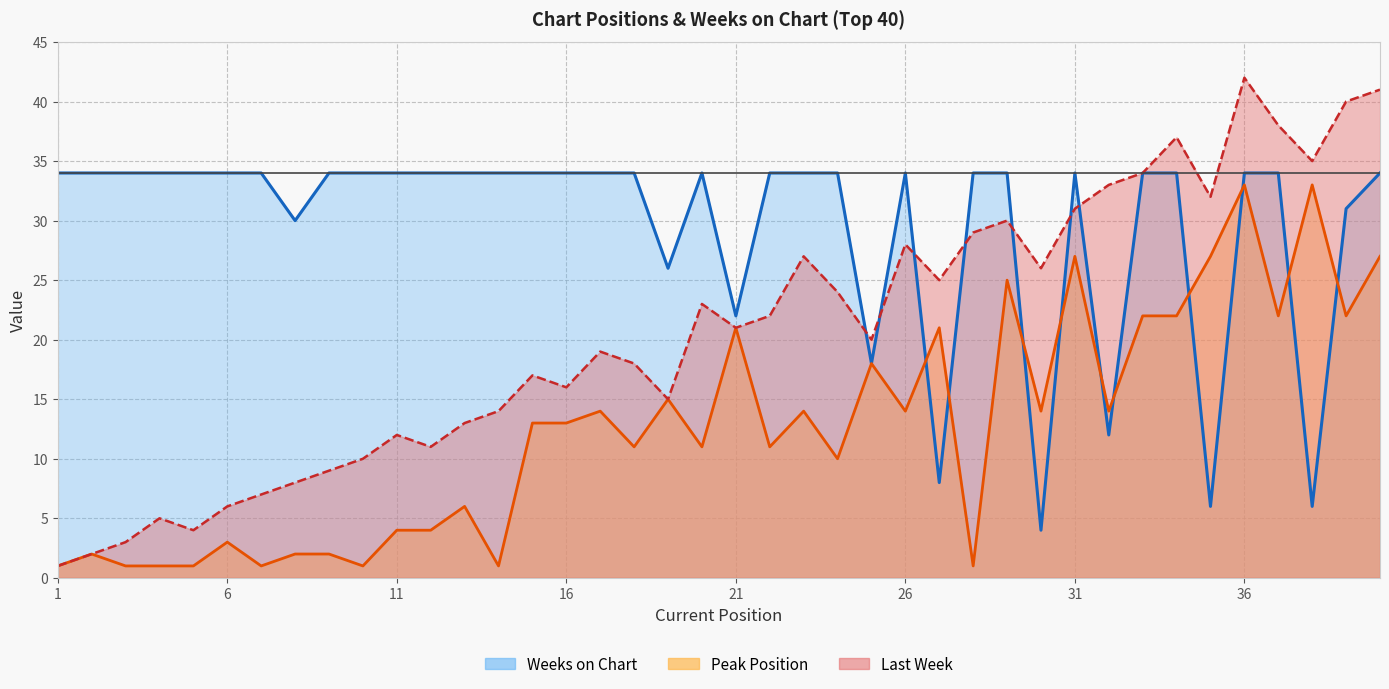

True or false: Peak Position and Last Week intersect in this chart.

False